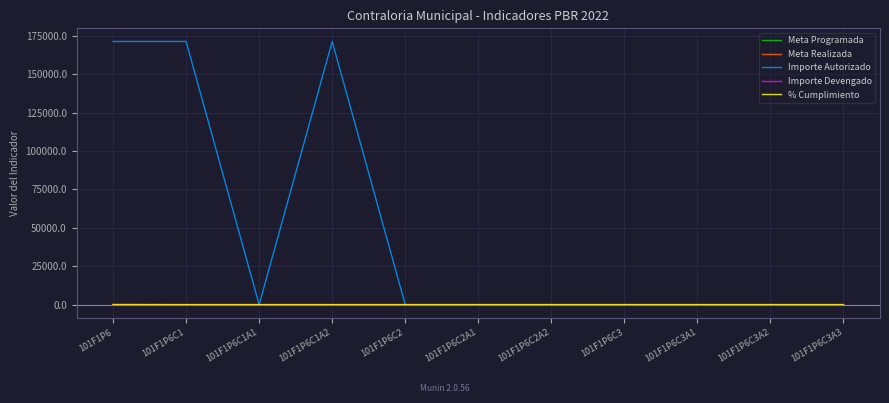

What is the greatest value displayed?

171370.0